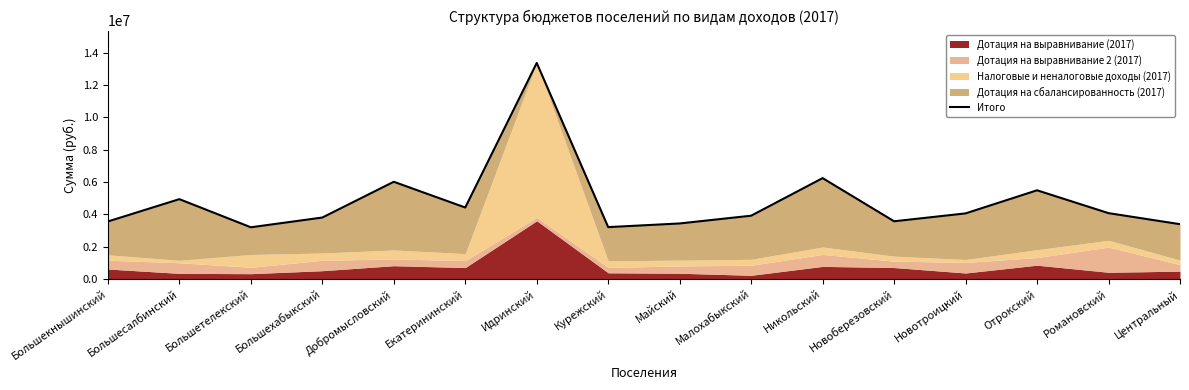

How many data points does each series have?

16